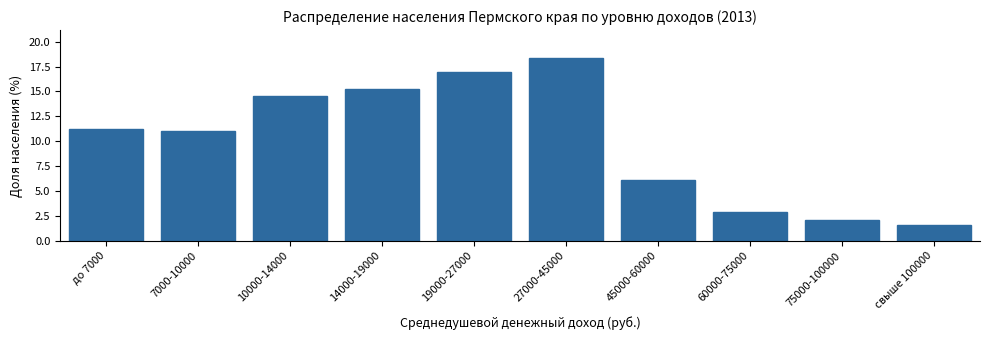

Reading left to right, transcribe all the data shown in this chart.

до 7000=11.2	7000-10000=11.0	10000-14000=14.5	14000-19000=15.2	19000-27000=17.0	27000-45000=18.4	45000-60000=6.1	60000-75000=2.9	75000-100000=2.1	свыше 100000=1.6